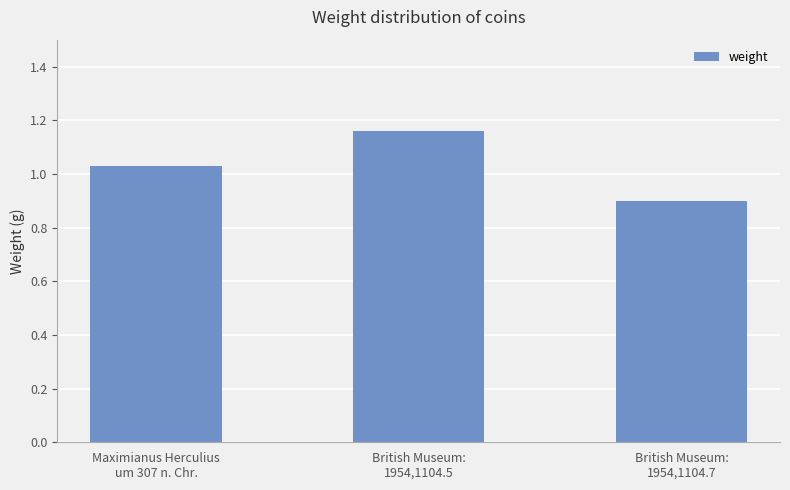

What is the difference between the values at British Museum:
1954,1104.7 and British Museum:
1954,1104.5?

0.3